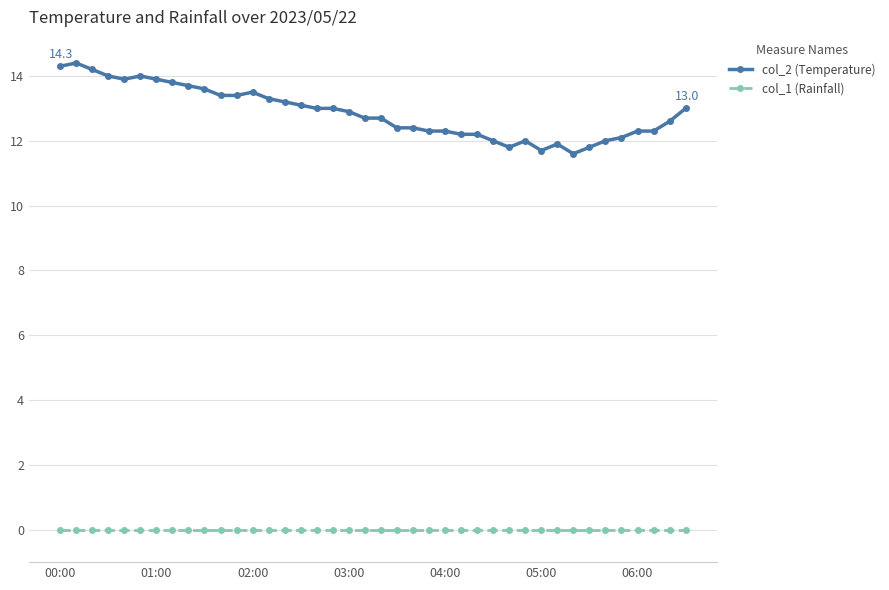

List the series in order of their overall mean, lowest first.

col_1 (Rainfall), col_2 (Temperature)